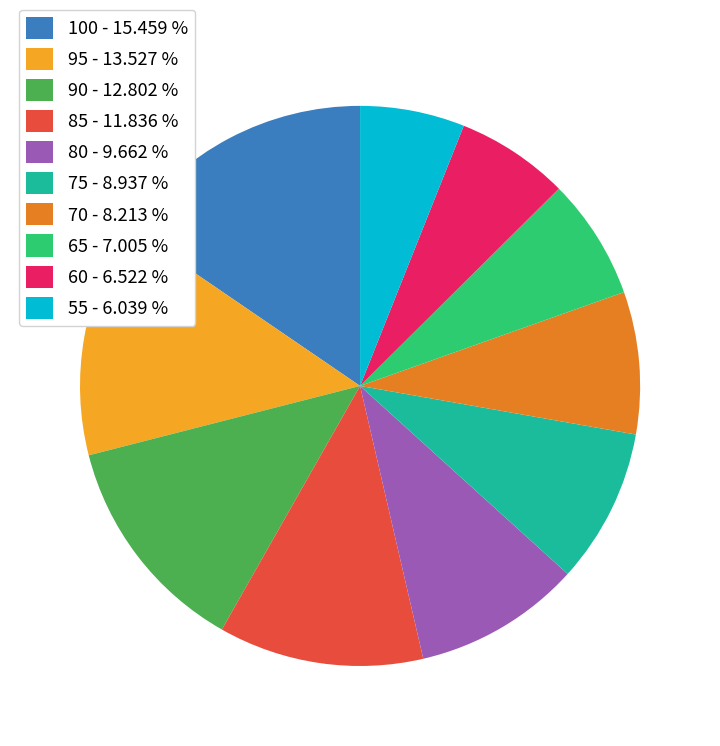

Do 100 - 15.459 % and 65 - 7.005 % together represent more than half of the pie?

No